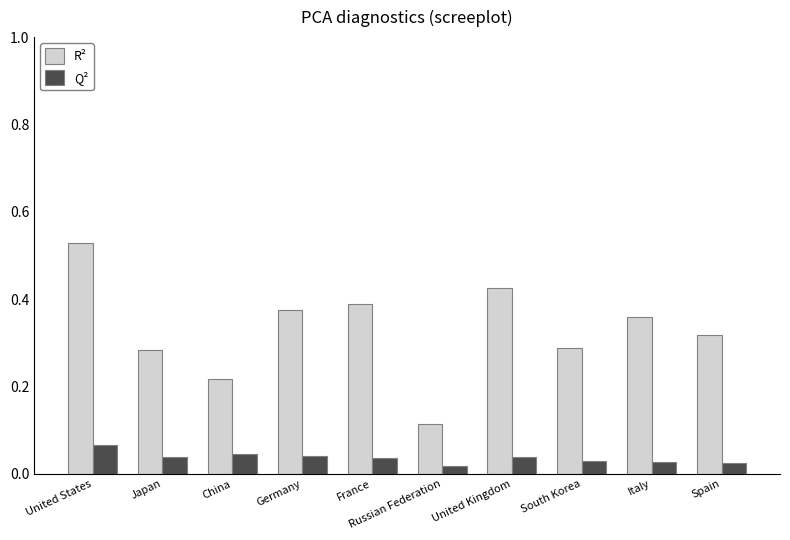

Which series changed the most between United States and Japan?

R²